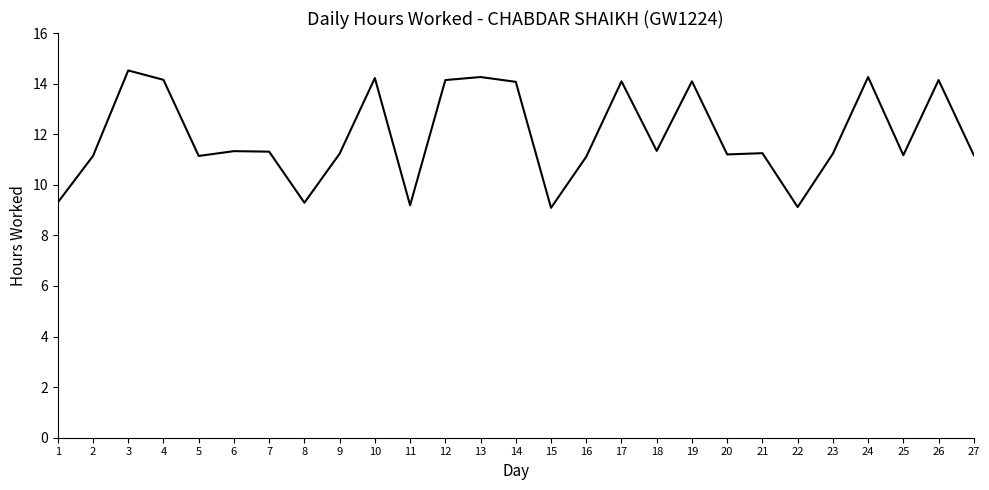

Is it true that the value at 11 is 9.2?

True